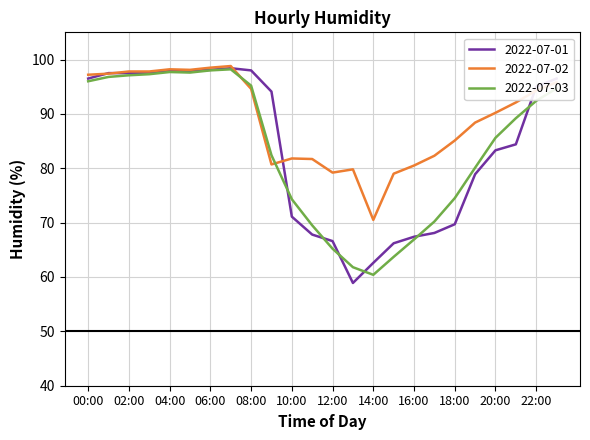

Which series has the largest total across all categories?

2022-07-02